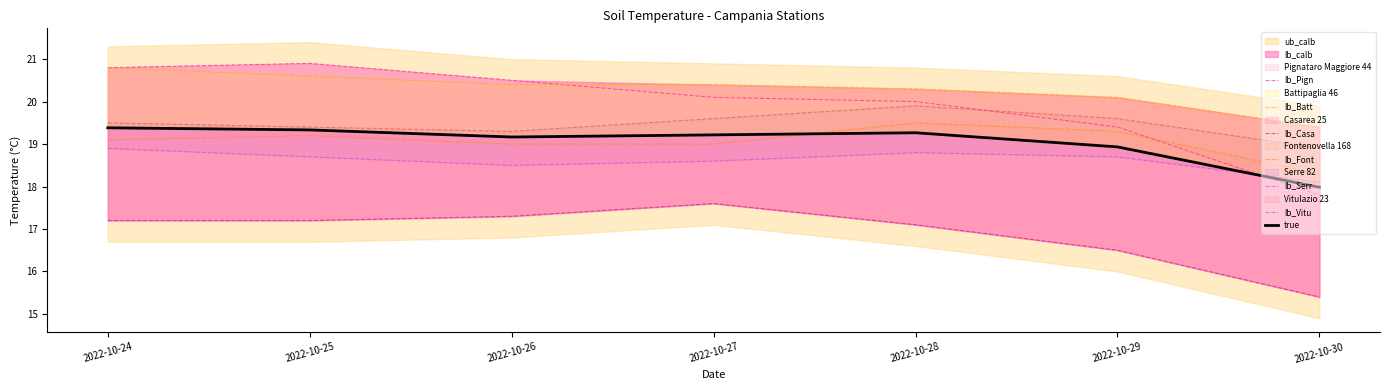

Which series changed the most between 2022-10-26 and 2022-10-28?

Vitulazio 23